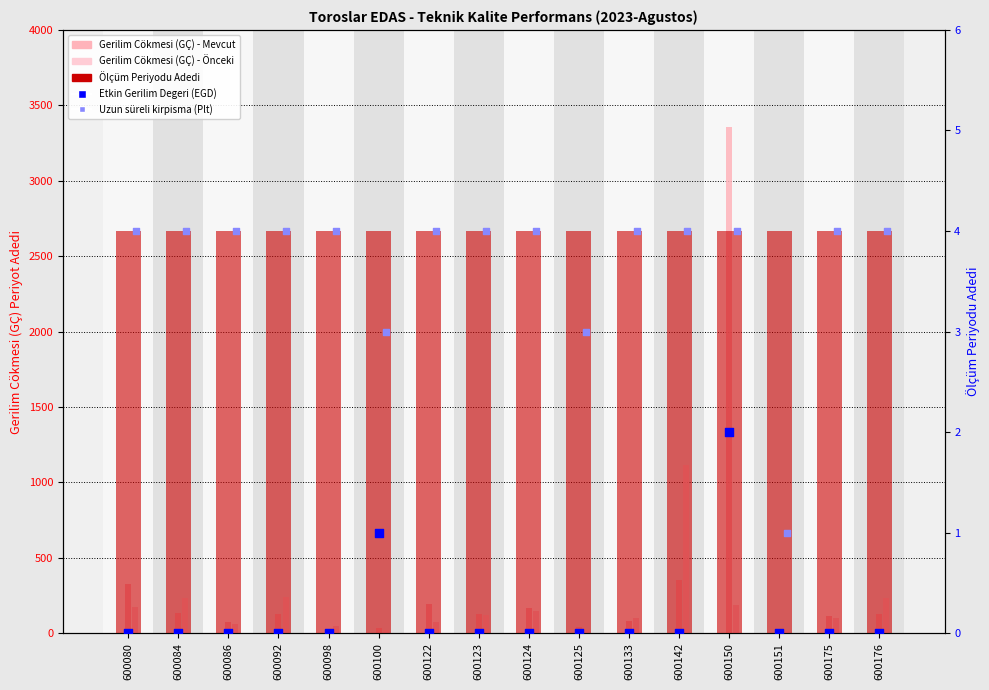

Which series has the largest total across all categories?

Gerilim Cökmesi (GÇ) - Mevcut